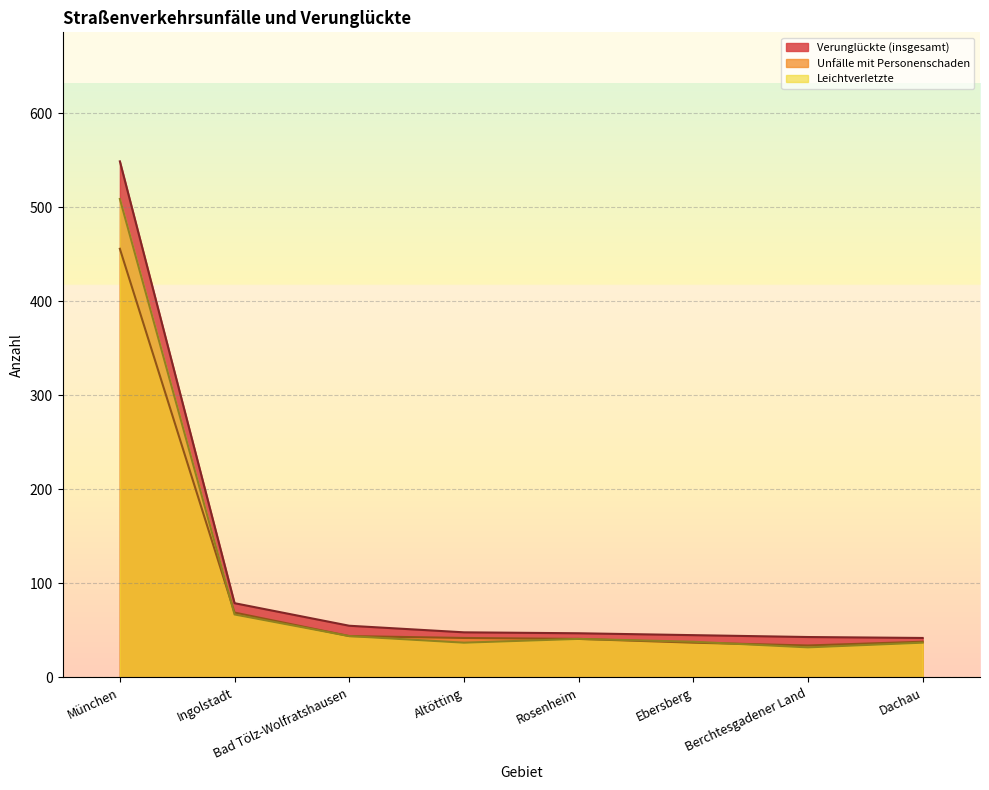

True or false: Unfälle mit Personenschaden has more than 1 points higher than both neighbors.

True